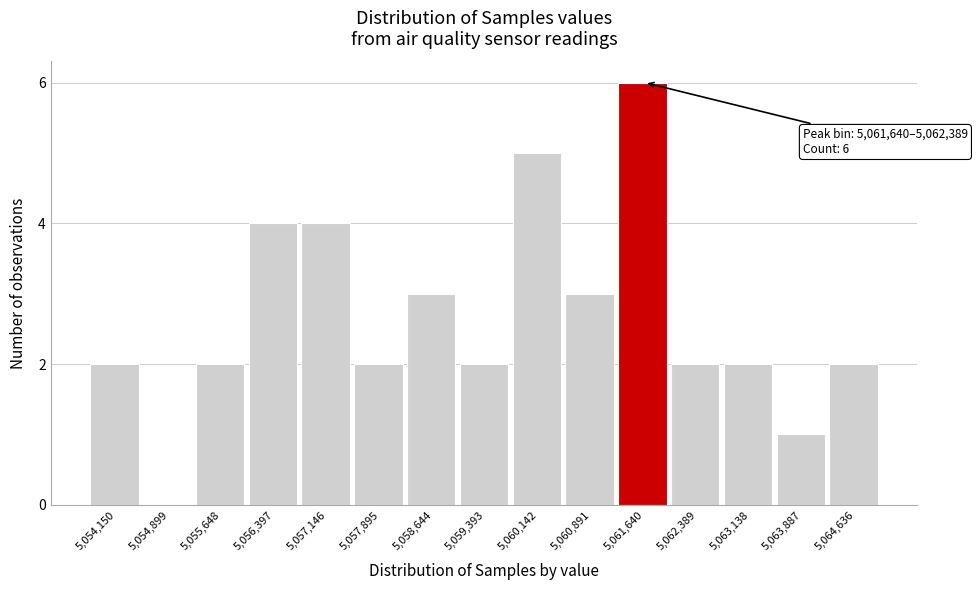

Reading left to right, extract all data points from this chart.

5,054,150=2	5,054,899=0	5,055,648=2	5,056,397=4	5,057,146=4	5,057,895=2	5,058,644=3	5,059,393=2	5,060,142=5	5,060,891=3	5,061,640=6	5,062,389=2	5,063,138=2	5,063,887=1	5,064,636=2